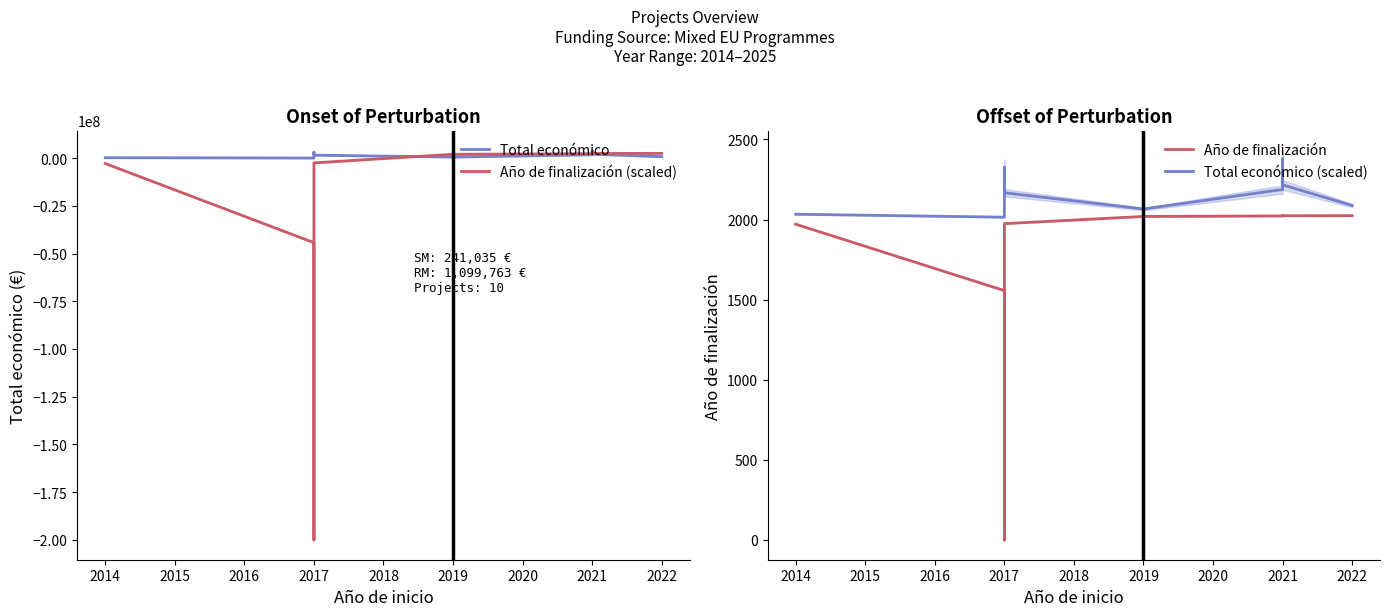

How many values in Año de finalización (scaled) are below zero?

5